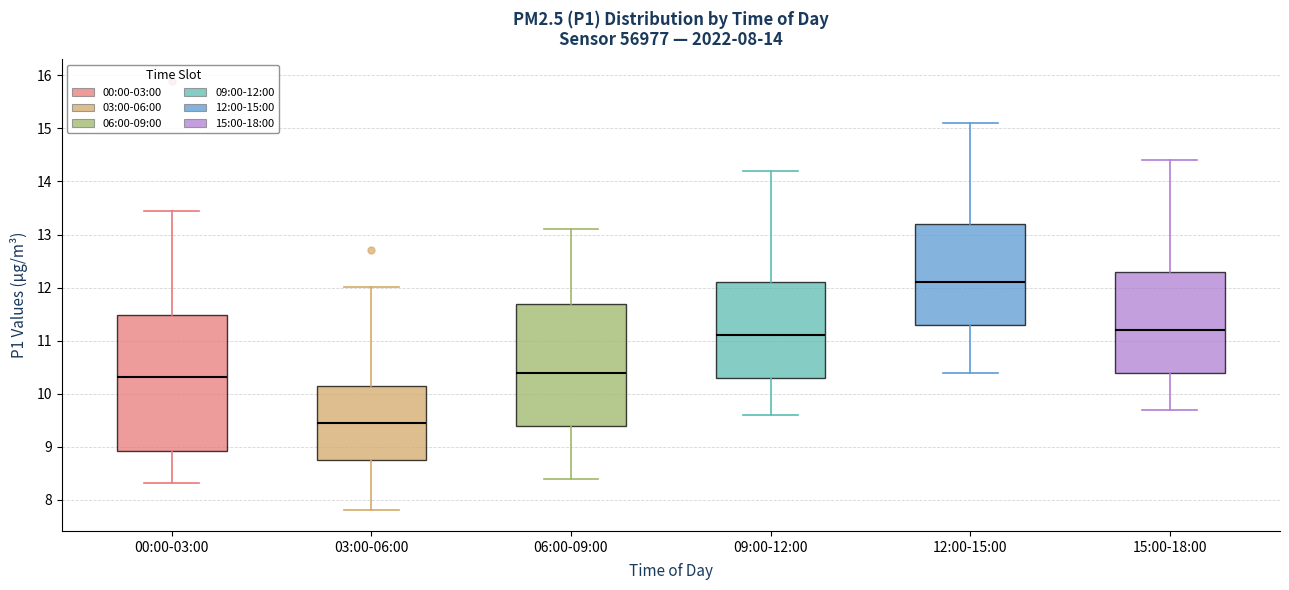

Comparing the boxes themselves (not the whiskers), which one is the tallest?

00:00-03:00